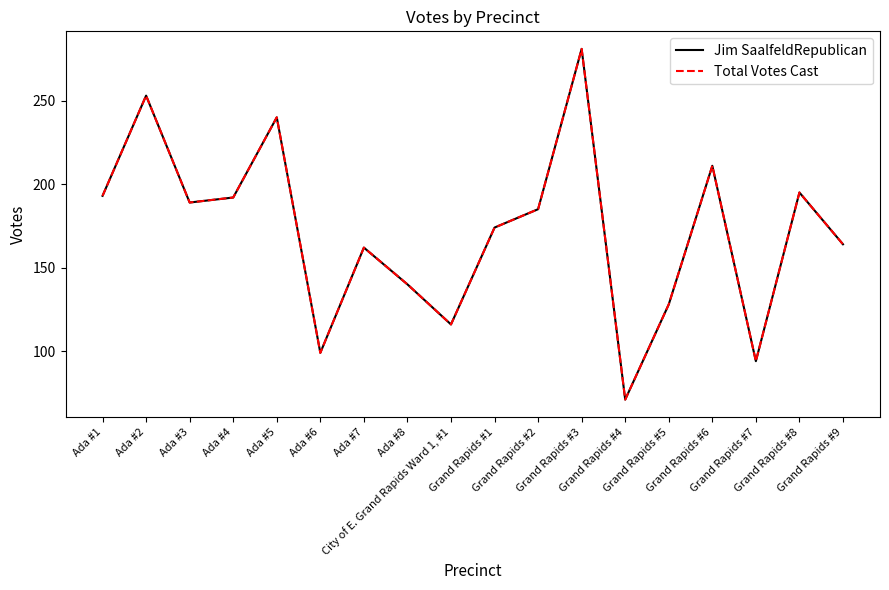

True or false: Total Votes Cast and Jim SaalfeldRepublican intersect in this chart.

False